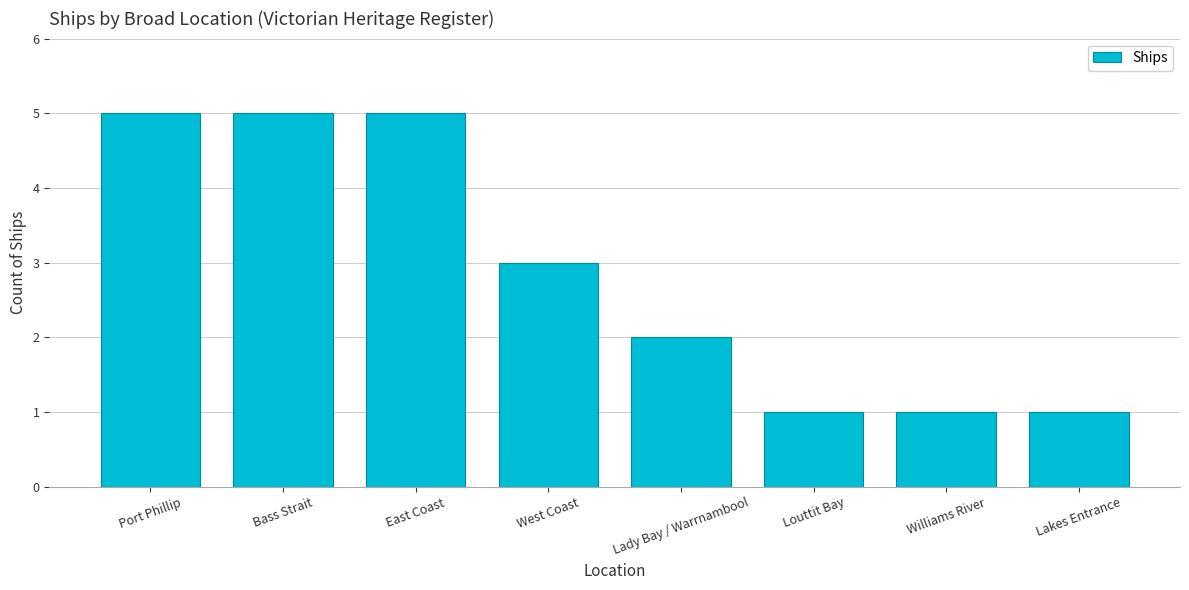

What position from the left is Lady Bay / Warrnambool?

5